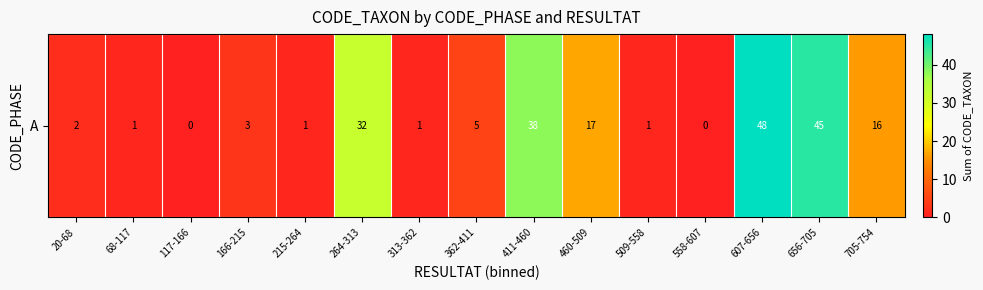

Reading left to right, list all the values displayed in this chart.

2	1	0	3	1	32	1	5	38	17	1	0	48	45	16